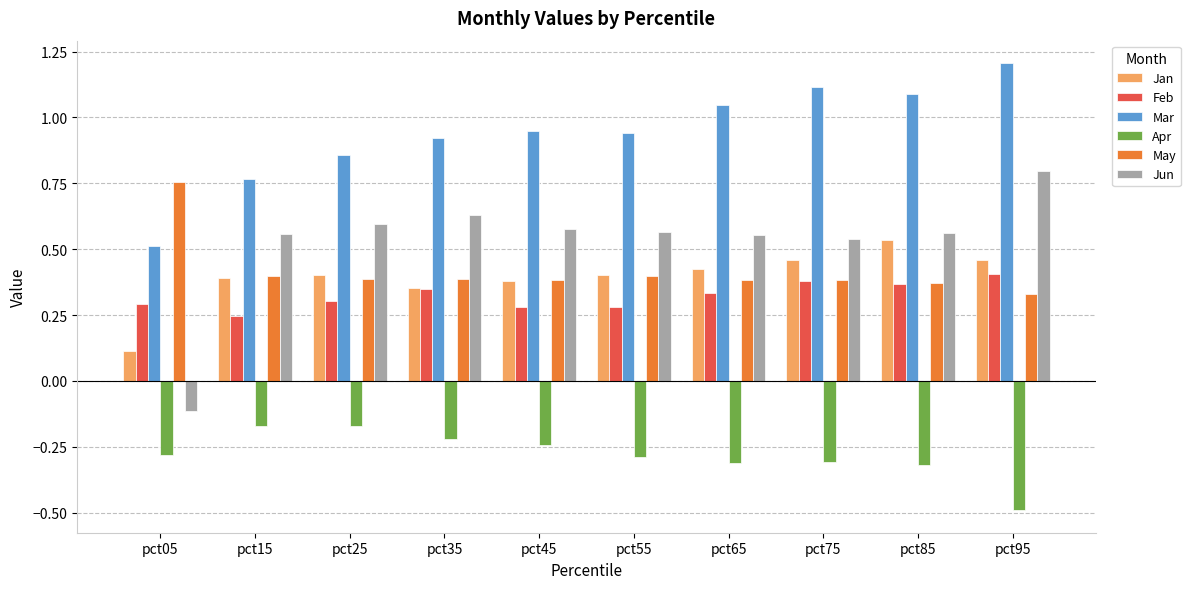

What is the sum of all May values?

4.2